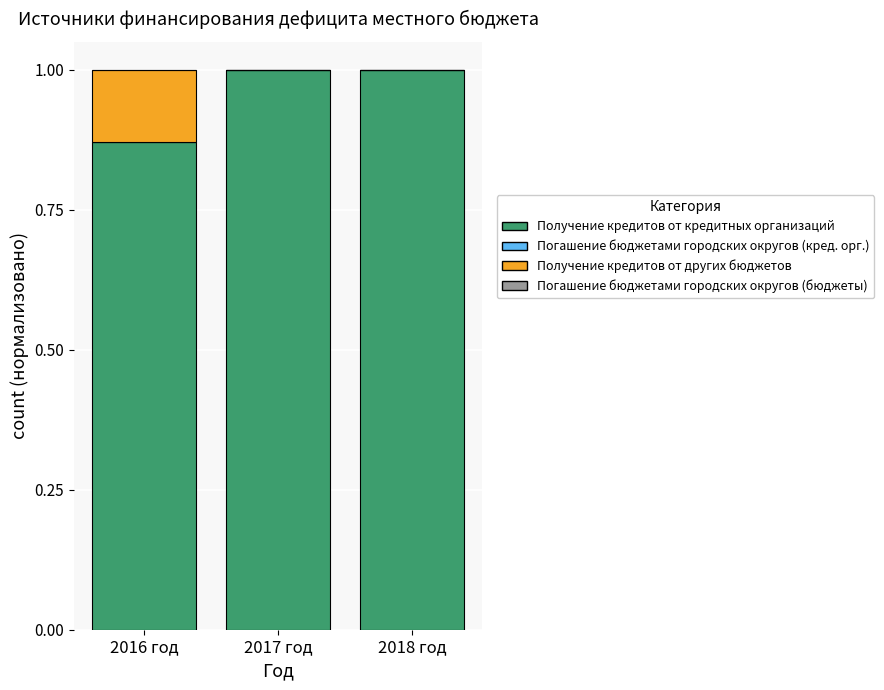

What is the total value across all series at 2017 год?

1.0